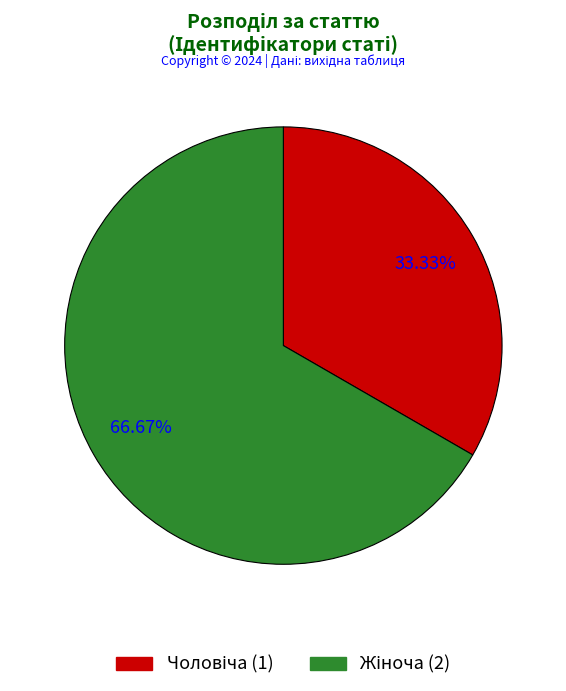

Is there a majority slice in this chart?

Yes